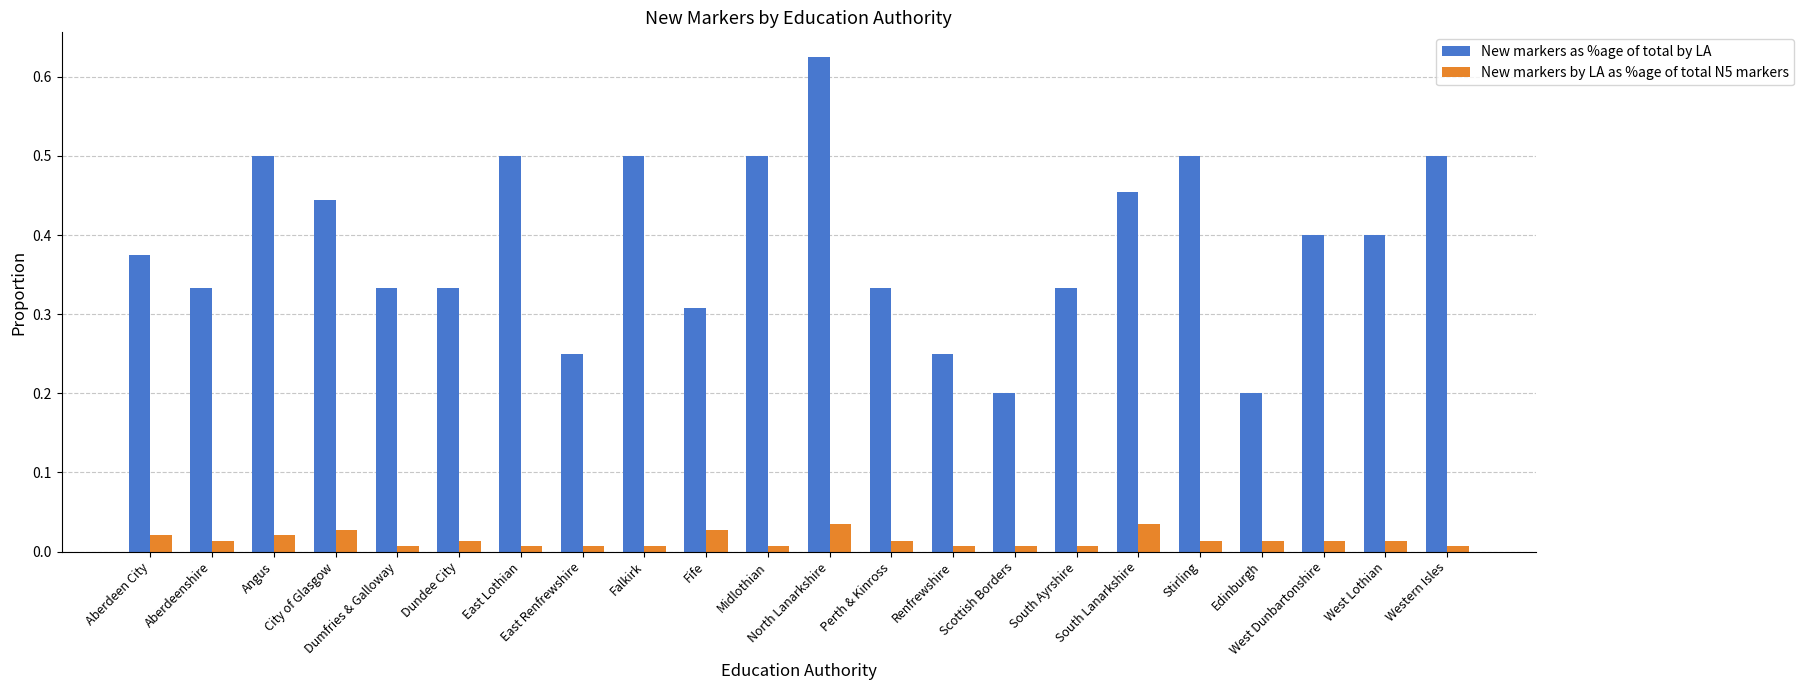

Count the number of data series in this chart.

2